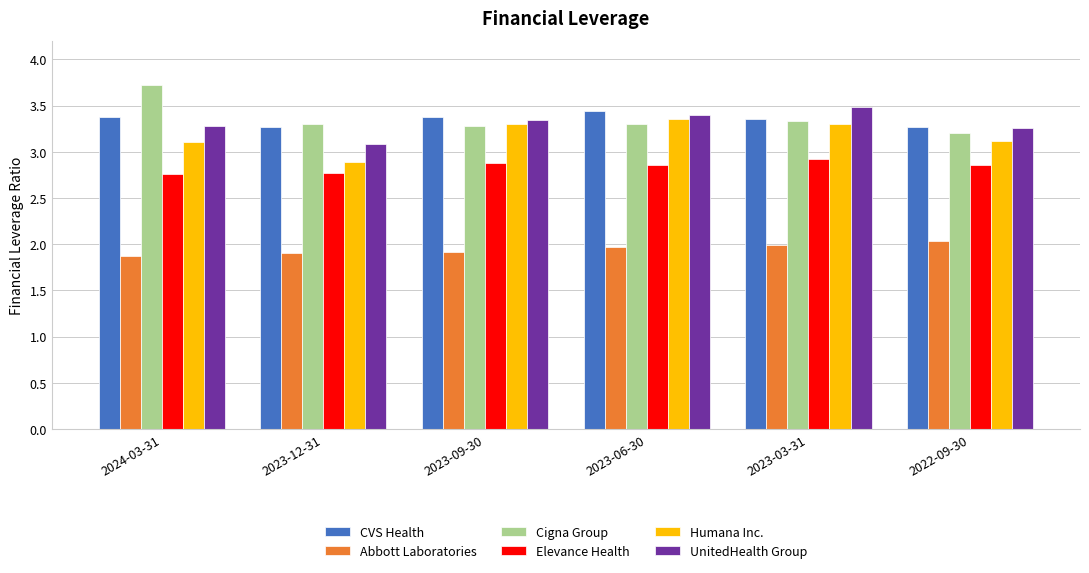

What is the difference between the maximum and second lowest values in the UnitedHealth Group series?

0.2